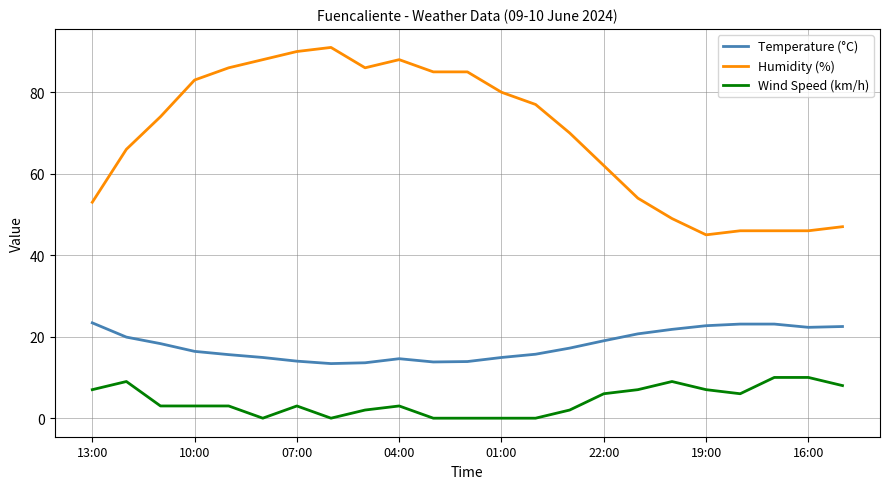

Which series has the largest total across all categories?

Humidity (%)